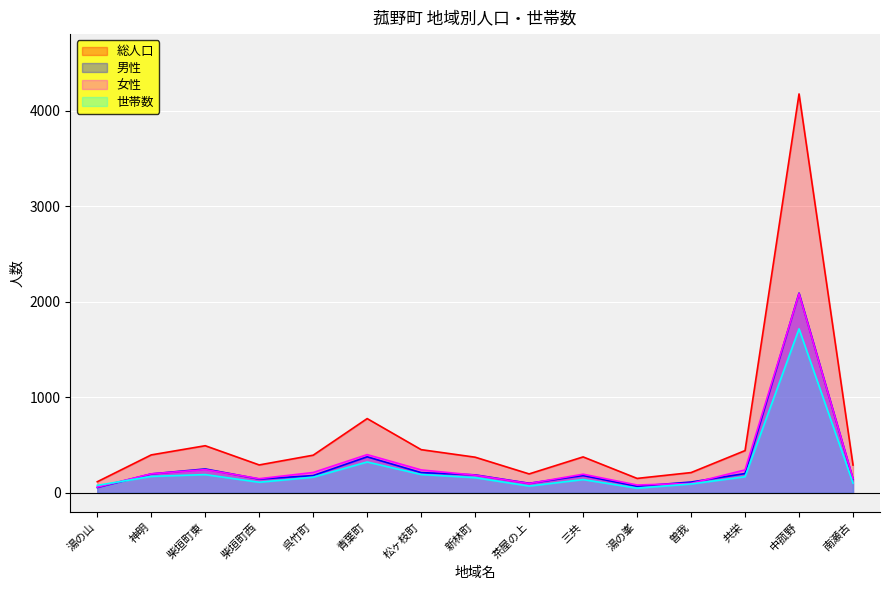

True or false: 男性 has more than 0 points higher than both neighbors.

True